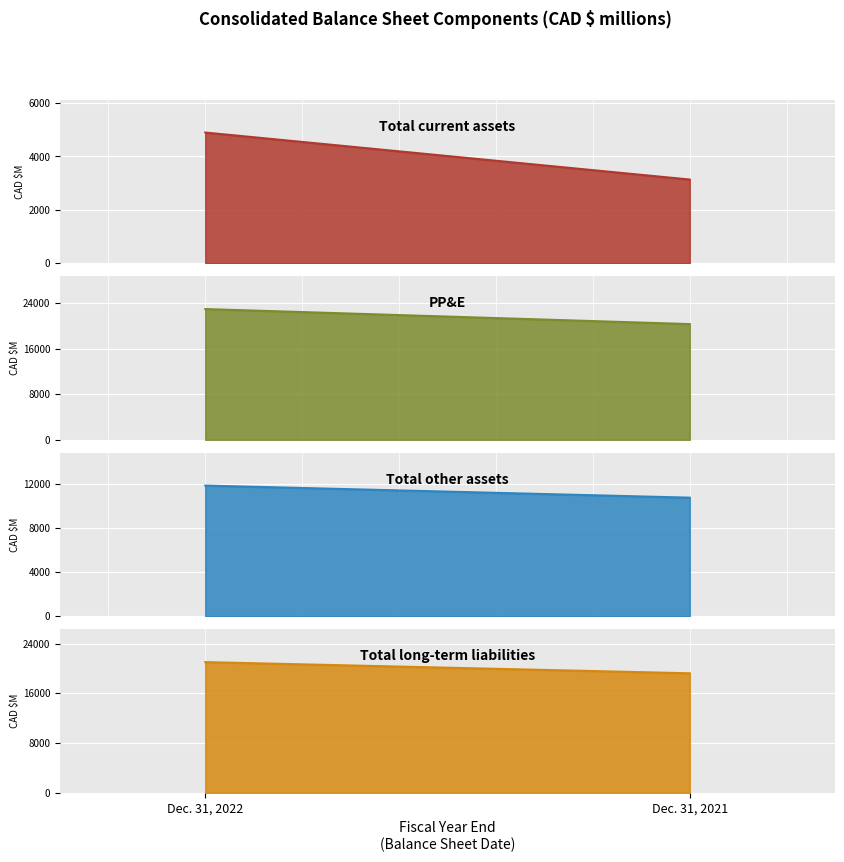

At which category does the chart reach its peak across all series?

Dec. 31, 2022